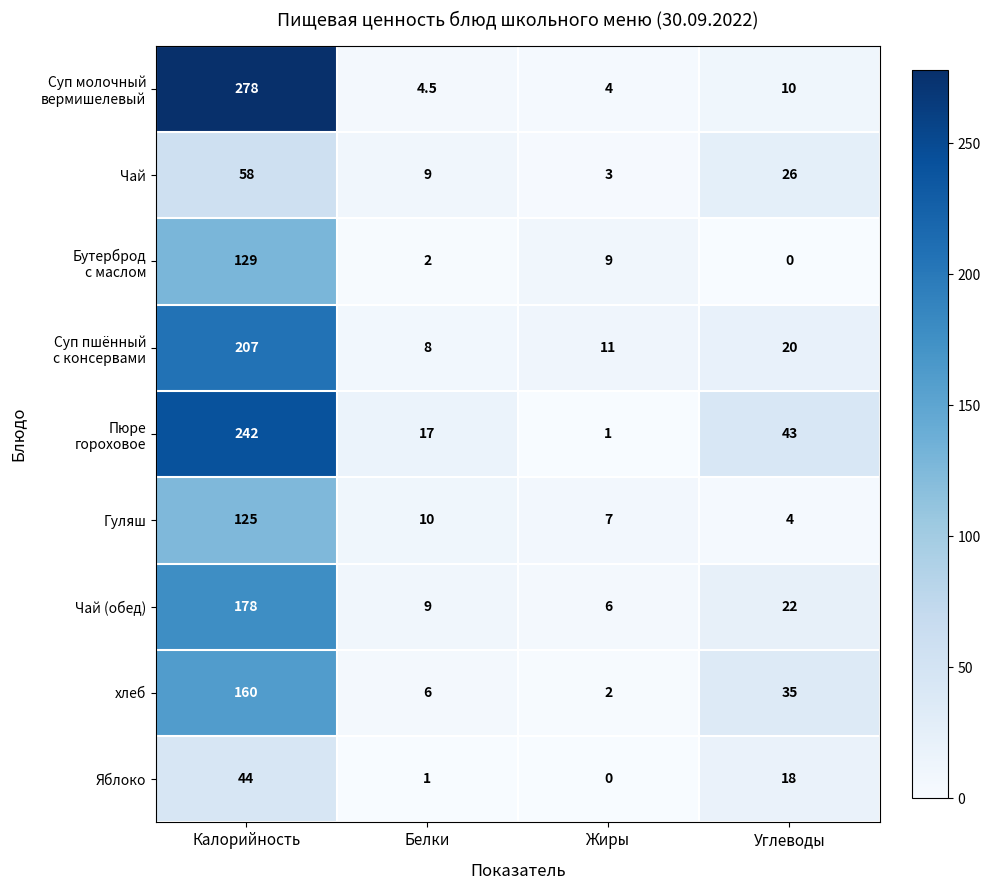

What is the difference between the highest and lowest values at Калорийность?

234.0